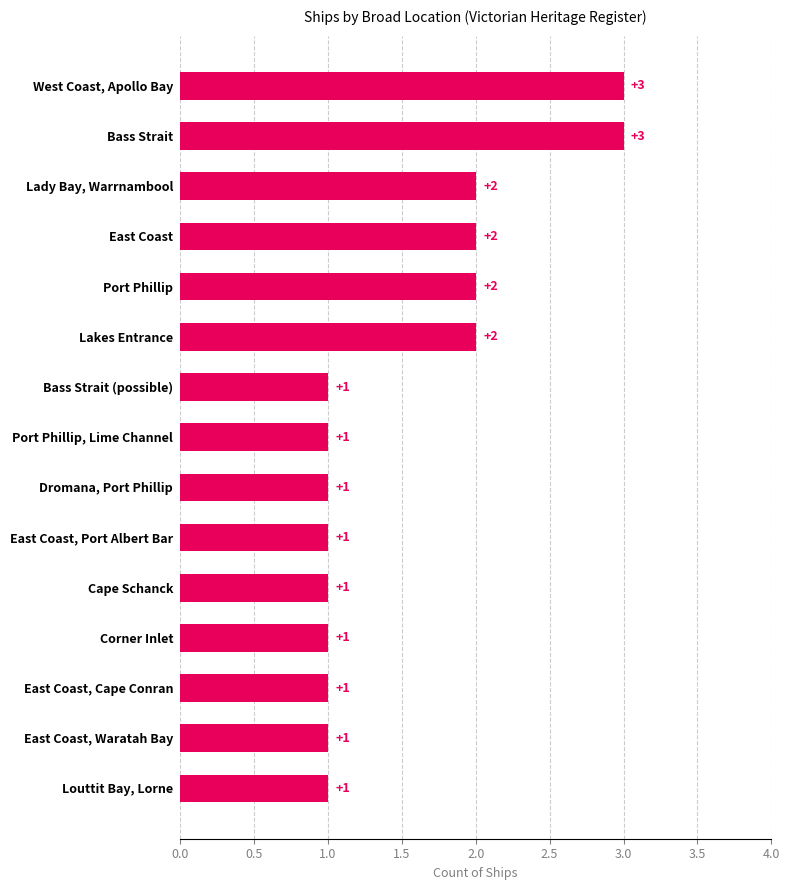

Reading top to bottom, what are all the values shown in this chart?

3	3	2	2	2	2	1	1	1	1	1	1	1	1	1